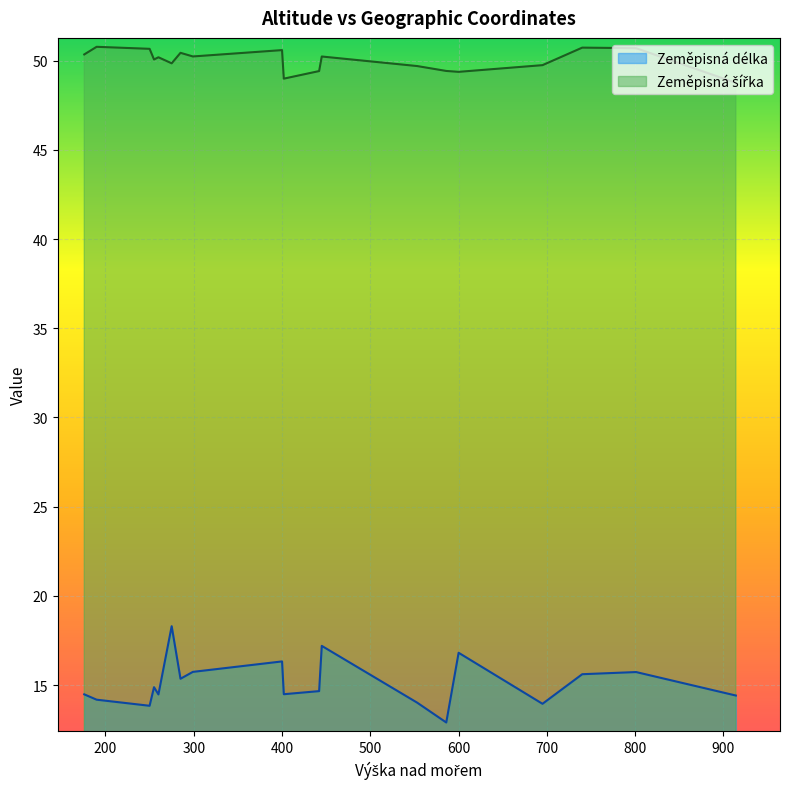

What is the difference between the second highest and minimum values in the Zeměpisná délka series?

4.3